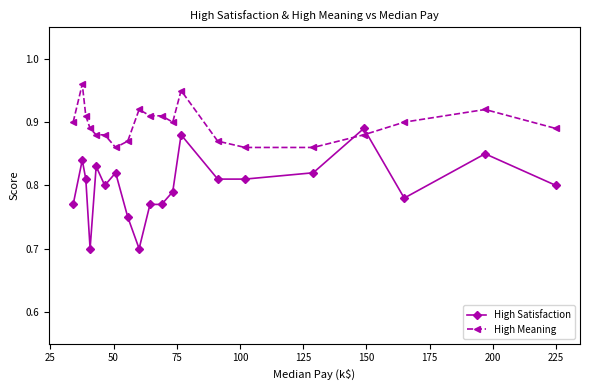

How many High Satisfaction values are between 0 and 1?

20